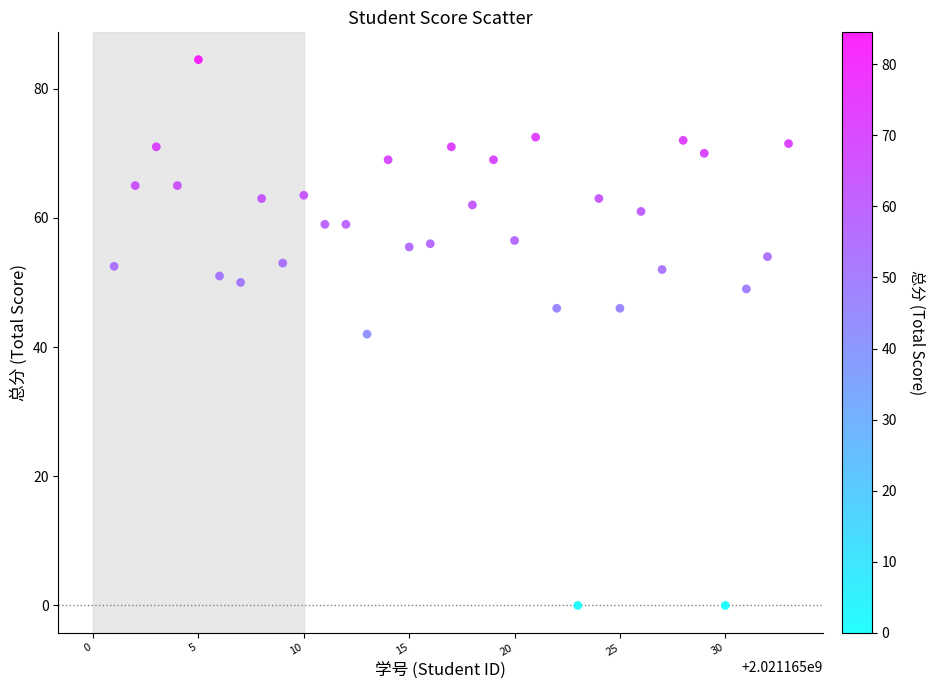

What is the range of X values (max minus min)?

32.0